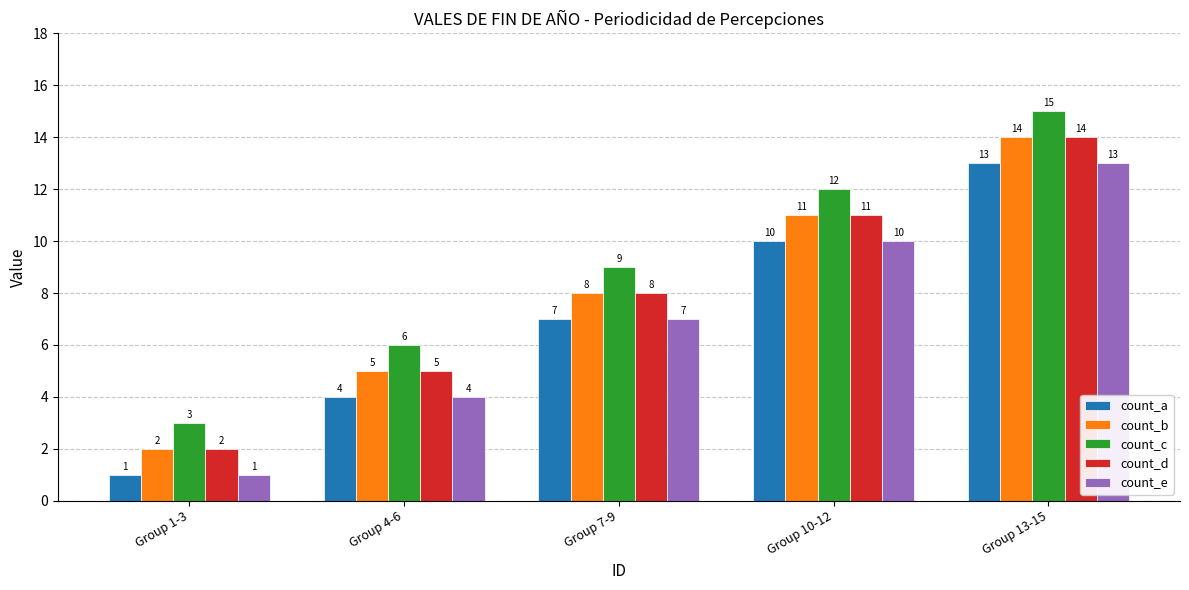

How many data points in count_e are less than 7?

2